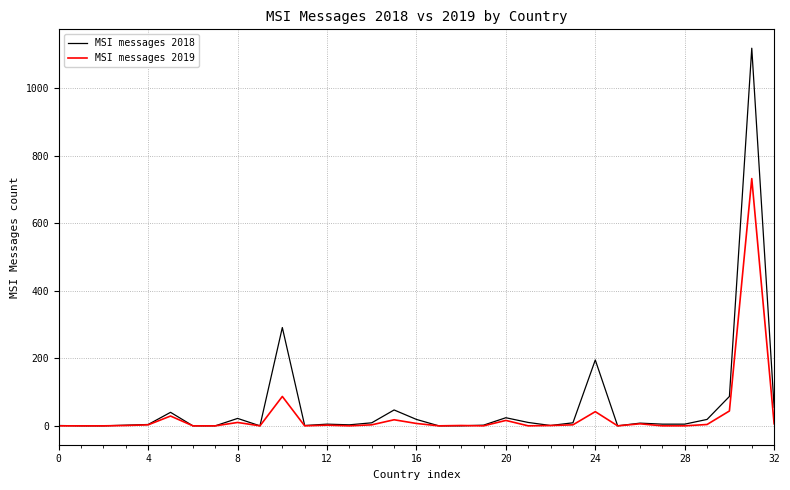

What is the greatest value displayed?

1118